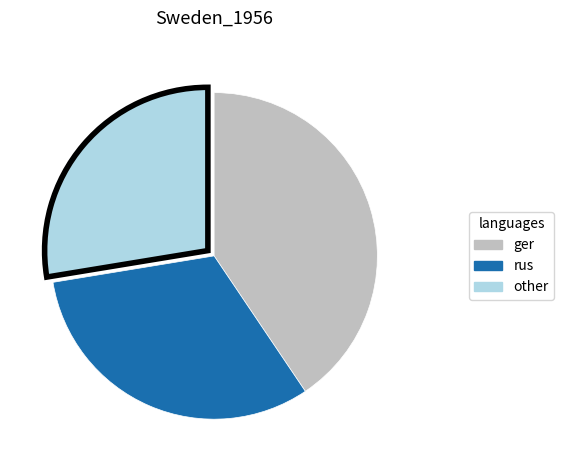

Is there a majority slice in this chart?

No